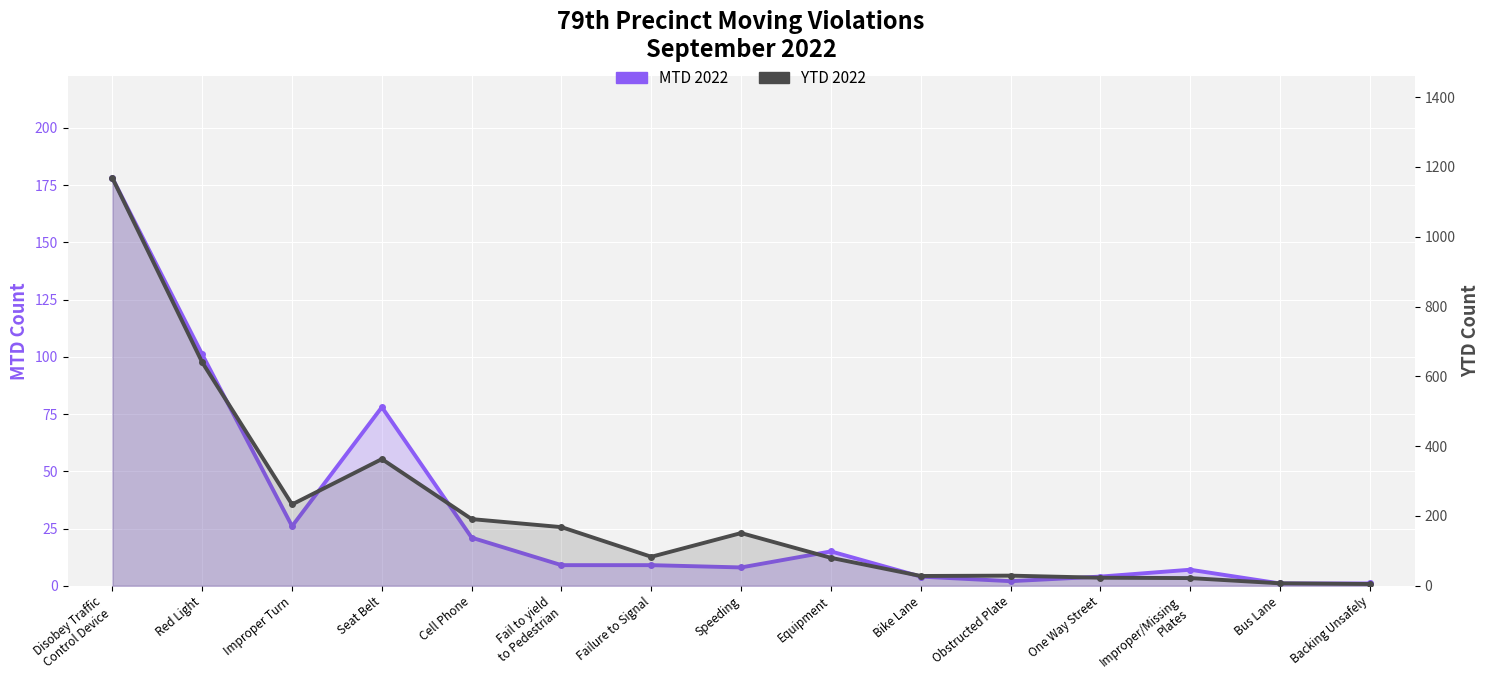

Is it true that YTD 2022 equals 22 at Improper/Missing
Plates?

True